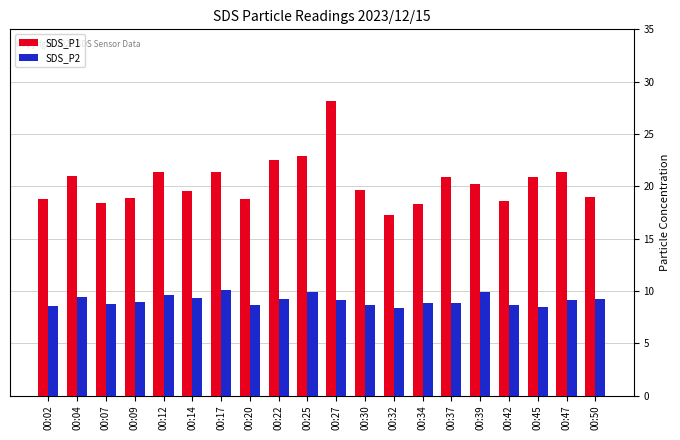

Which series has the widest spread of values?

SDS_P1